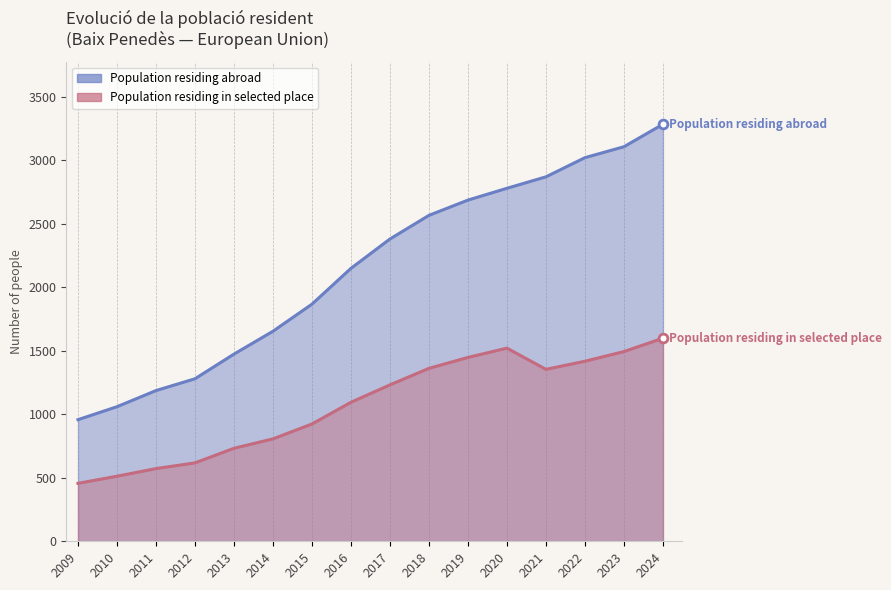

Is the value of Population residing in selected place at 2015 greater than the value of Population residing abroad at 2010?

No